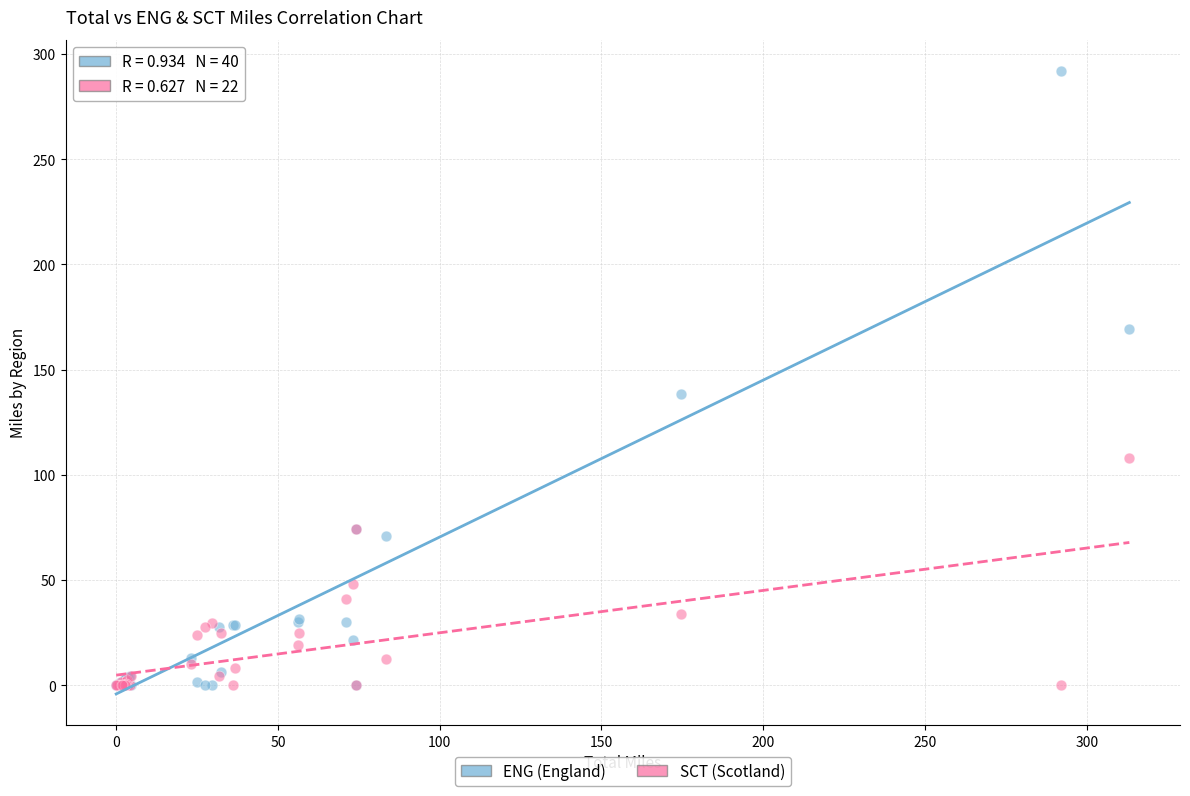

Which series has the widest spread of Y values?

ENG (England)